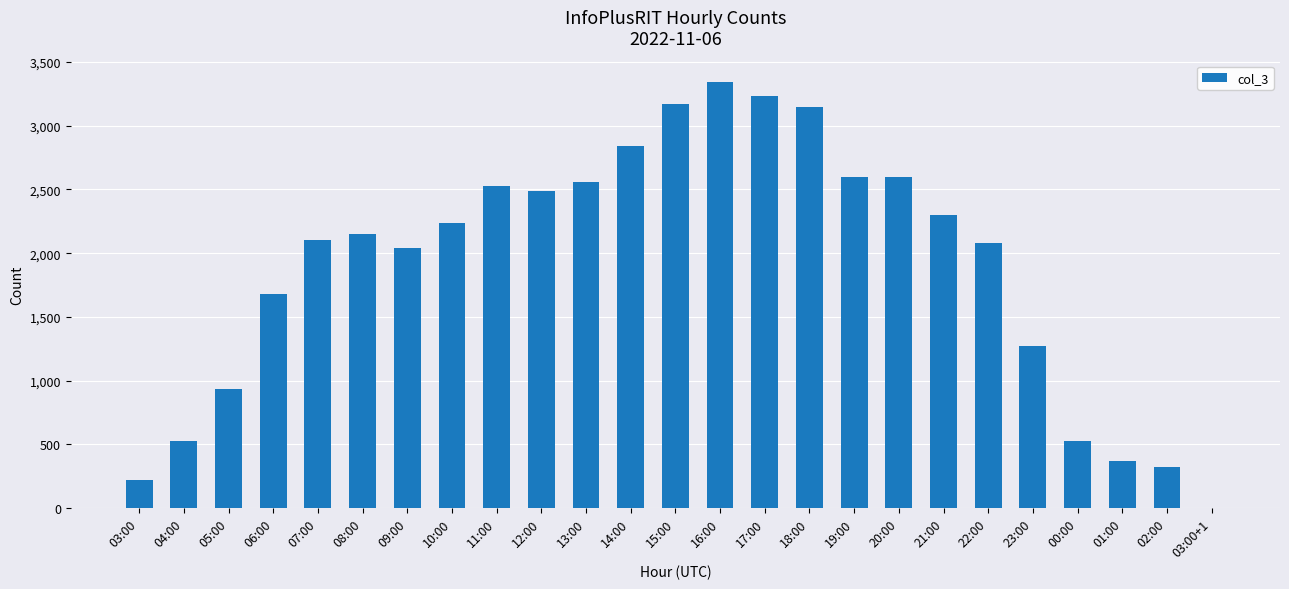

What is the change in value from 08:00 to 09:00?

-109